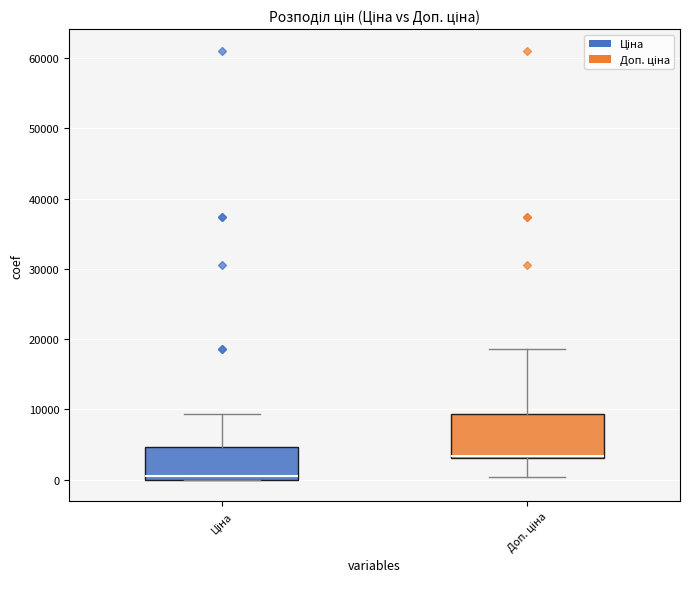

Reading left to right, transcribe this box plot: for each box, give where its median line is, the range the box spans, and where its two whiskers end, as read against the y-axis. The values are not printed on the chart, so give them approximately, as read against the axis.

Ціна: median 1000, box 0 to 5000, whiskers 0 to 9000
Доп. ціна: median 3000 (drawn on the box's lower edge), box 3000 to 9000, whiskers 0 to 19000